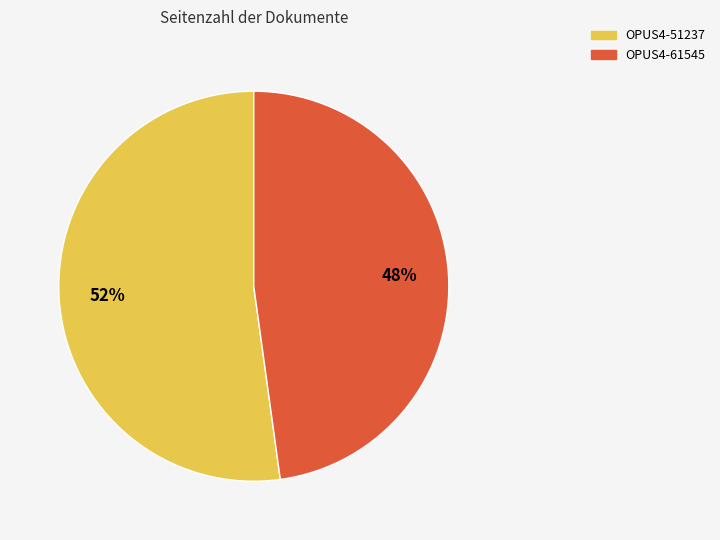

Is the sum of OPUS4-61545 and OPUS4-51237 greater than half?

Yes